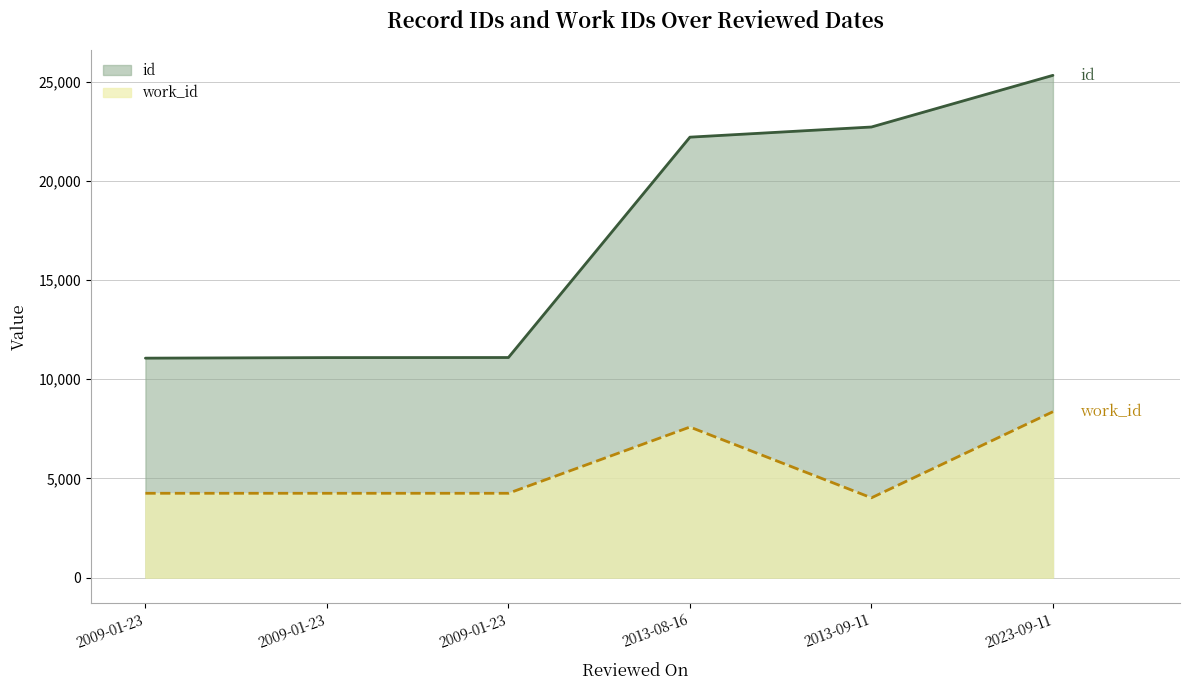

True or false: id has more than 1 points higher than both neighbors.

False